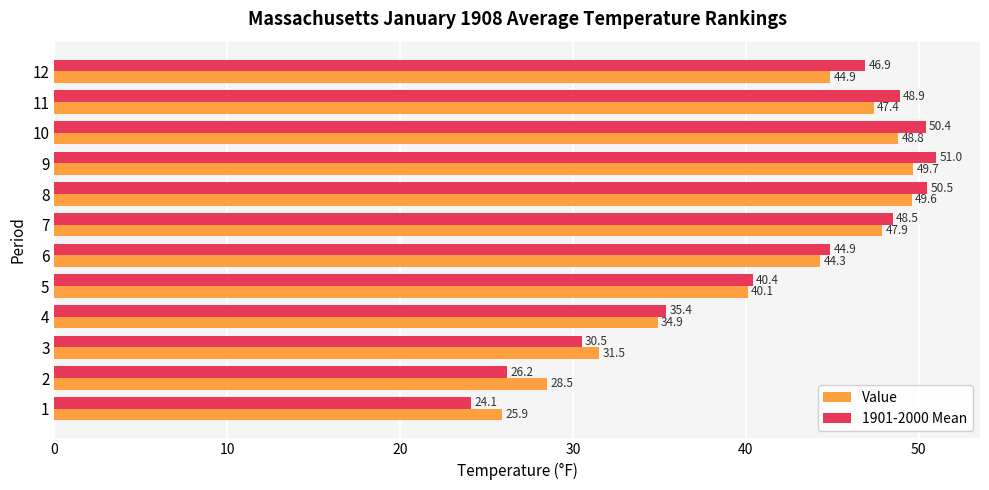

Is the value of 1901-2000 Mean at 2 greater than the value of Value at 5?

No